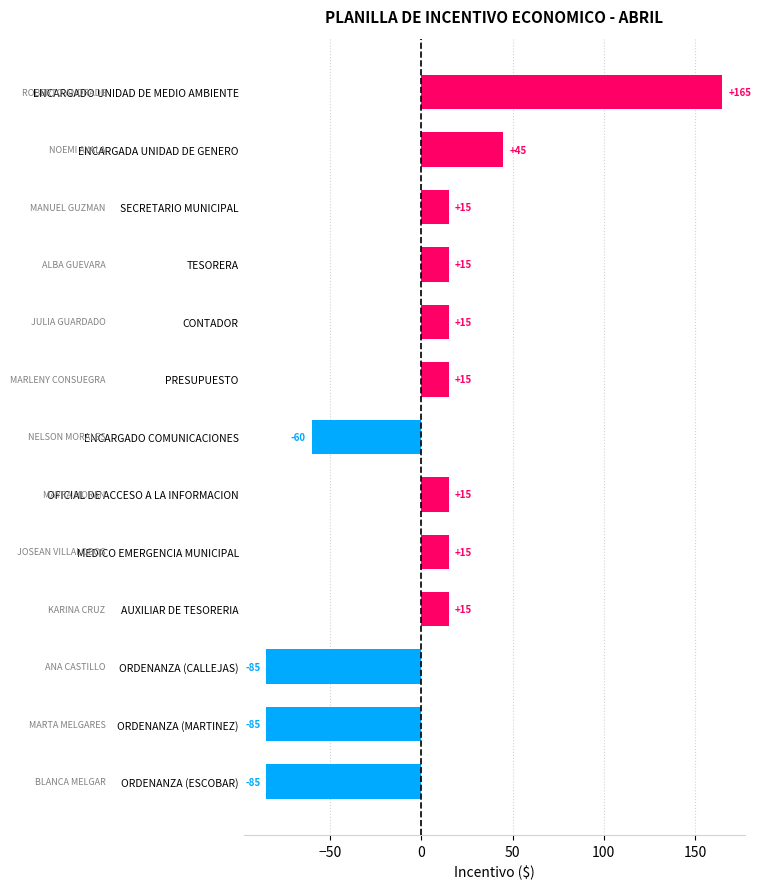

True or false: the data shows -85 at ORDENANZA (CALLEJAS).

True